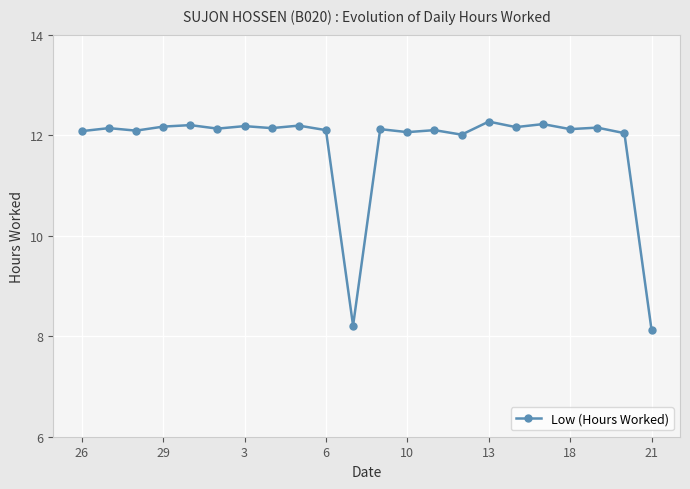

How many distinct data groups are displayed?

1